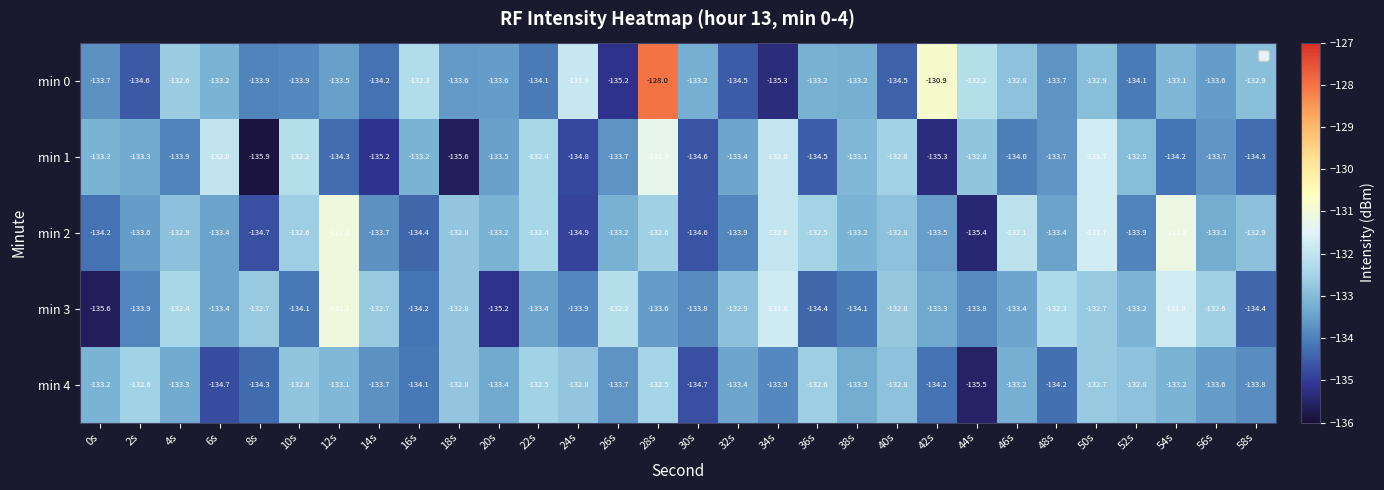

What is the spread (max minus min) of values at 24s?

3.0